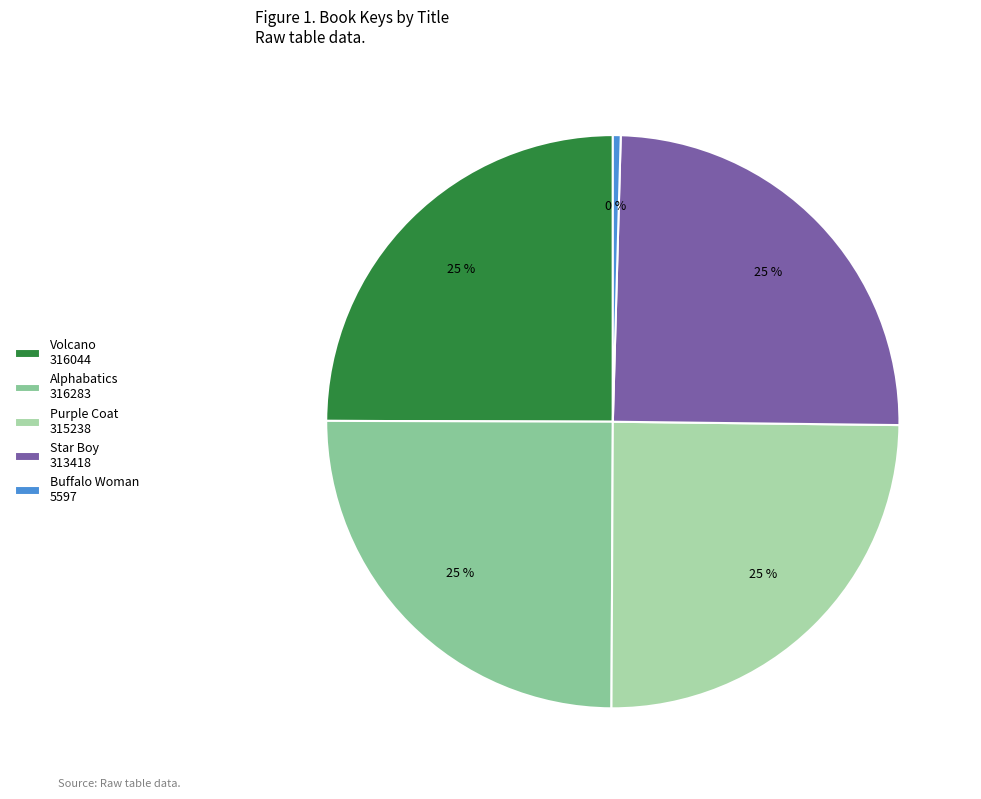

How many slices are in this pie chart?

5